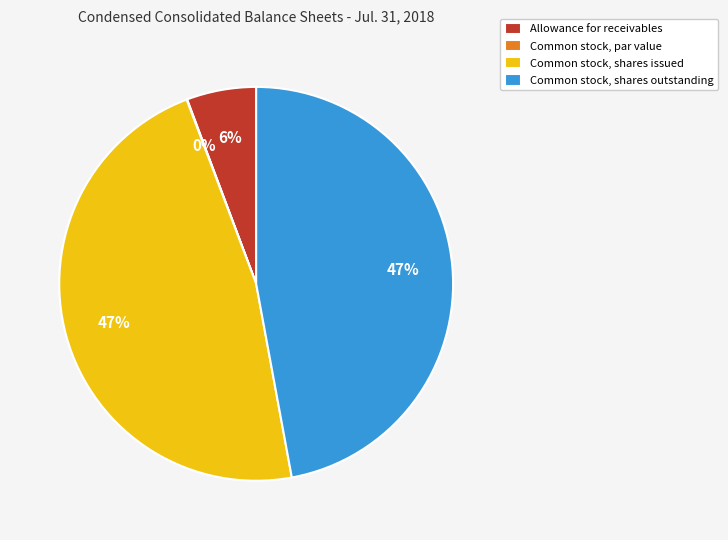

To the nearest percent, what portion does Common stock, shares issued represent?

47%